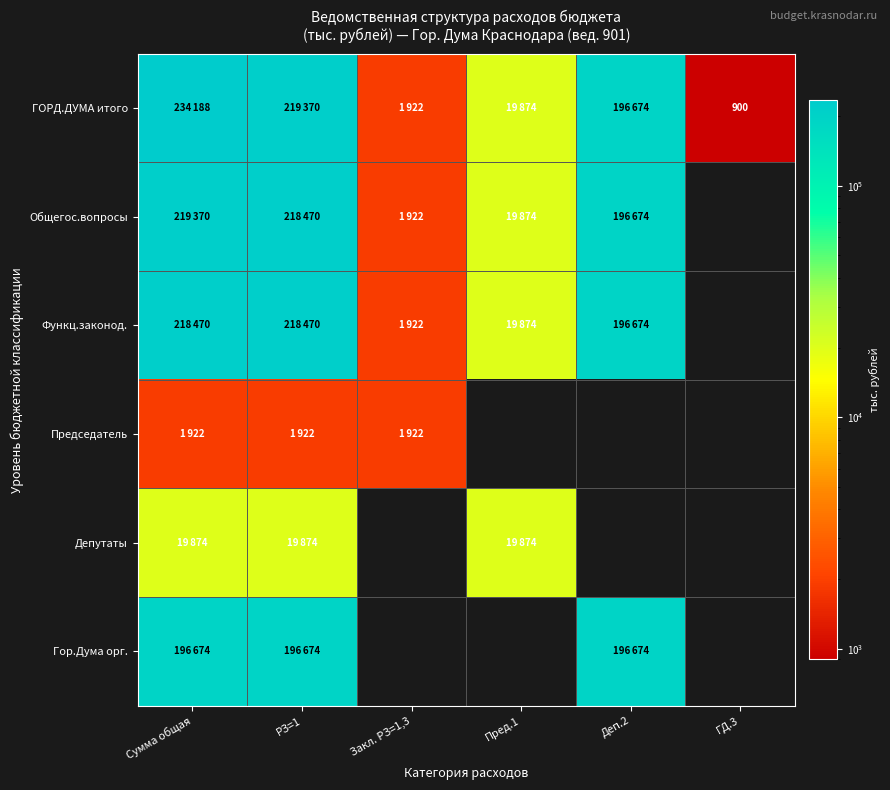

Rank the series by their maximum value, from highest to lowest.

ГОРД.ДУМА итого, Общегос.вопросы, Функц.законод., Гор.Дума орг., Депутаты, Председатель